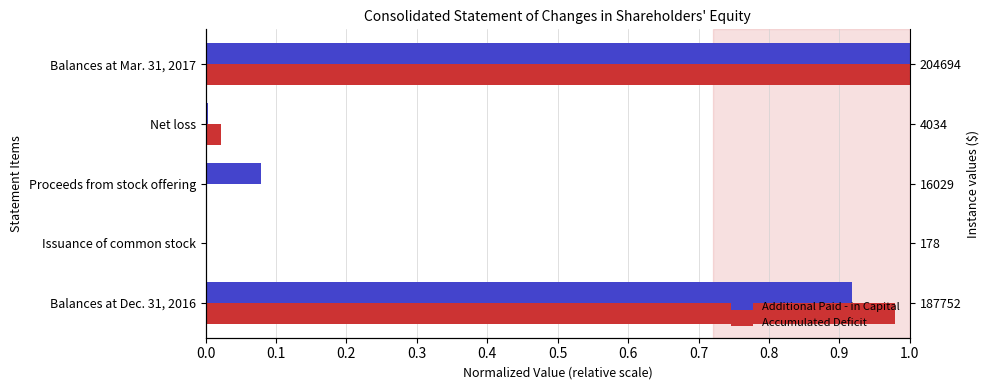

List the series in order of their peak value, highest first.

Additional Paid - in Capital, Accumulated Deficit